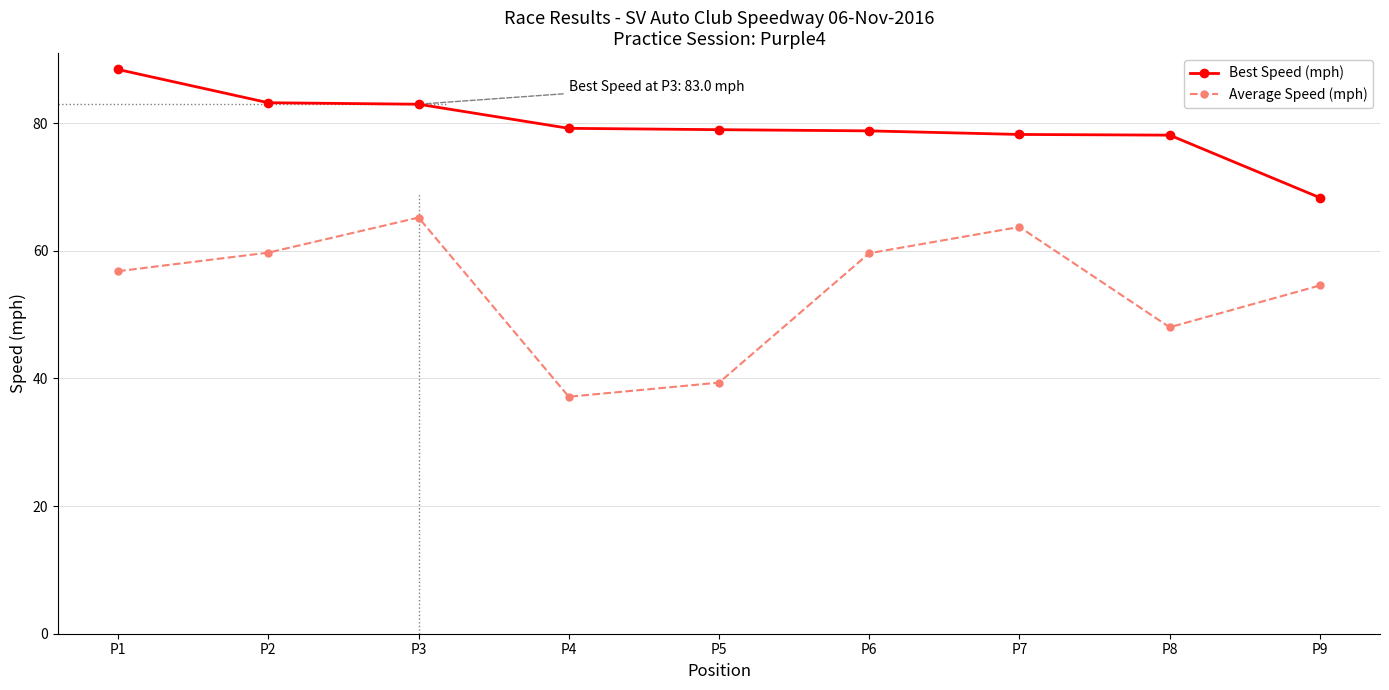

Where is the first local maximum for Average Speed (mph)?

P3